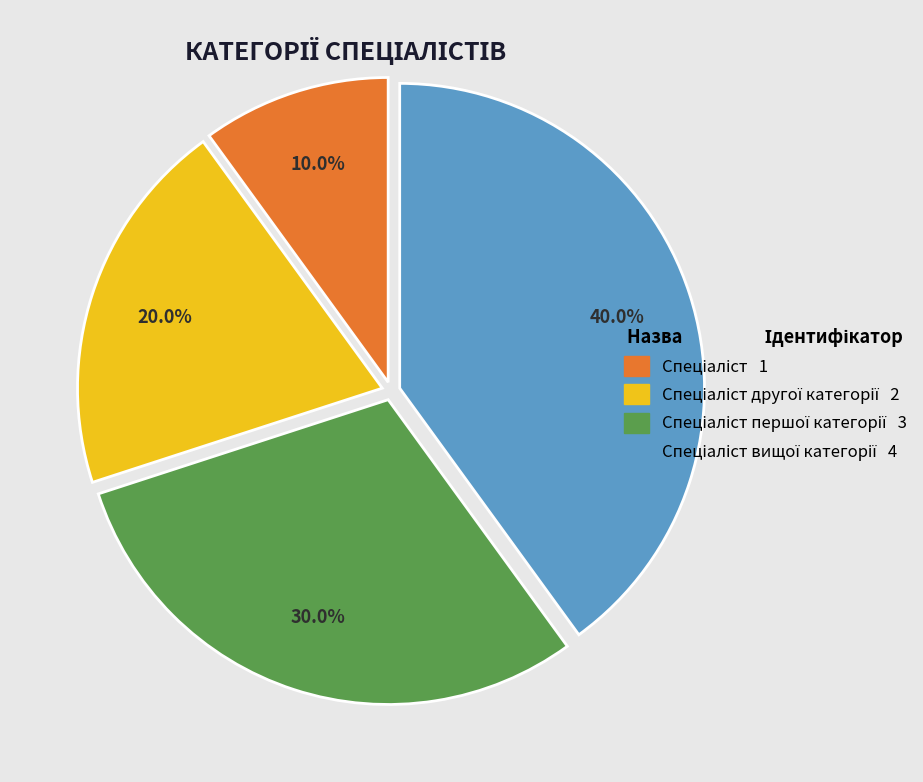

Is there any slice that represents more than half of the pie?

No